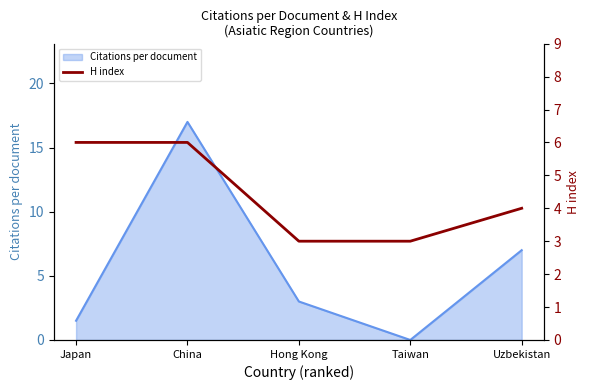

The chart shows a value of 3 at Taiwan. True or false?

True